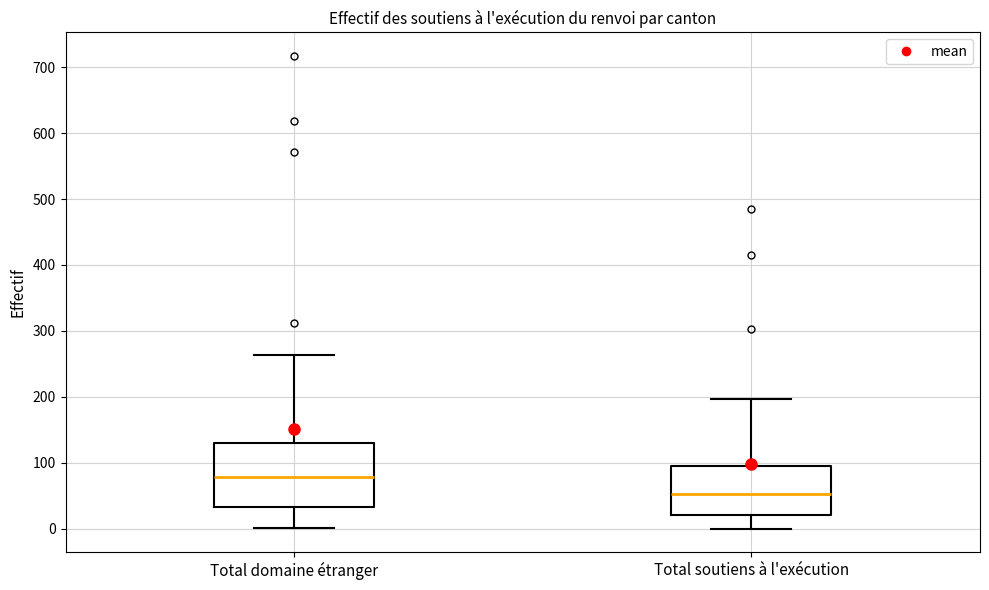

Reading left to right, read every box against the y-axis: the position of its median line, the range the box covers, and the ends of its whiskers. The values are not printed on the chart, so give them approximately, as read against the axis.

Total domaine étranger: median 80, box 30 to 130, whiskers 0 to 260
Total soutiens à l'exécution: median 50, box 20 to 100, whiskers 0 to 200